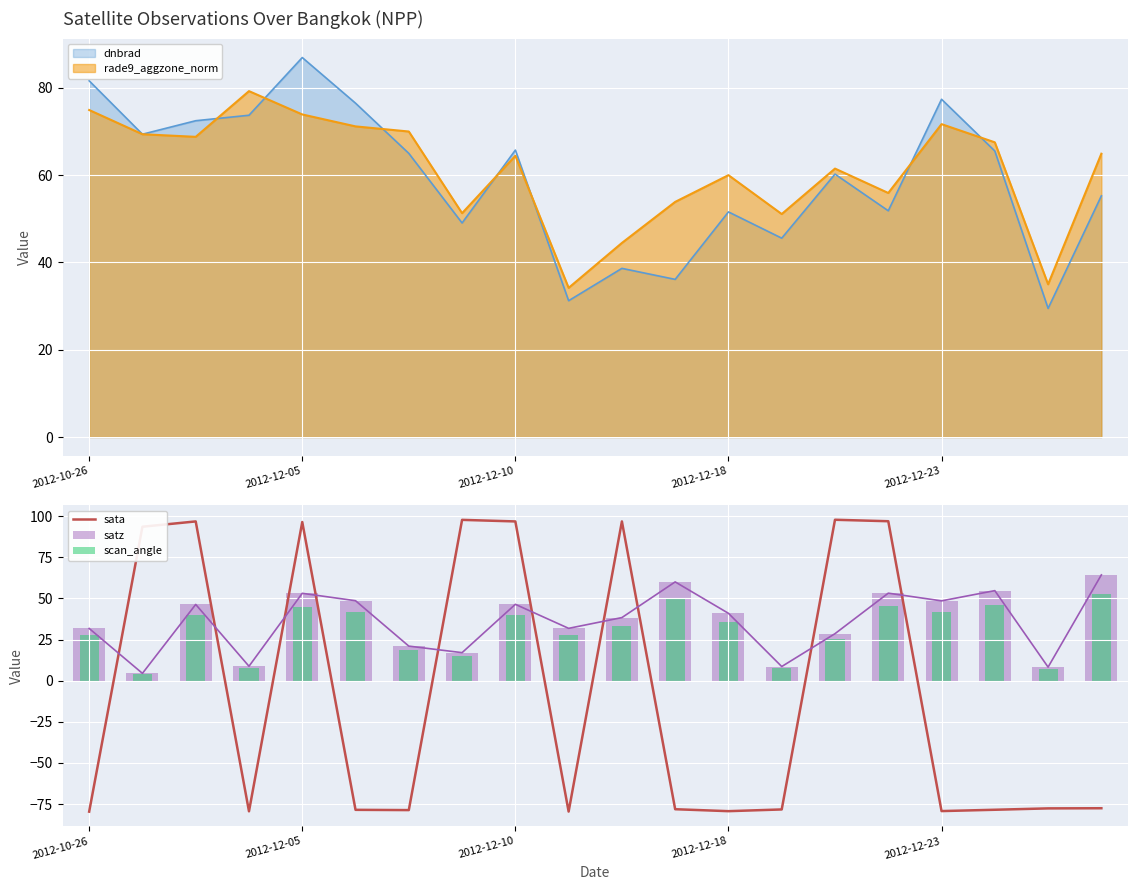

Is it true that sata equals 158.0 at 2012-12-05?

False